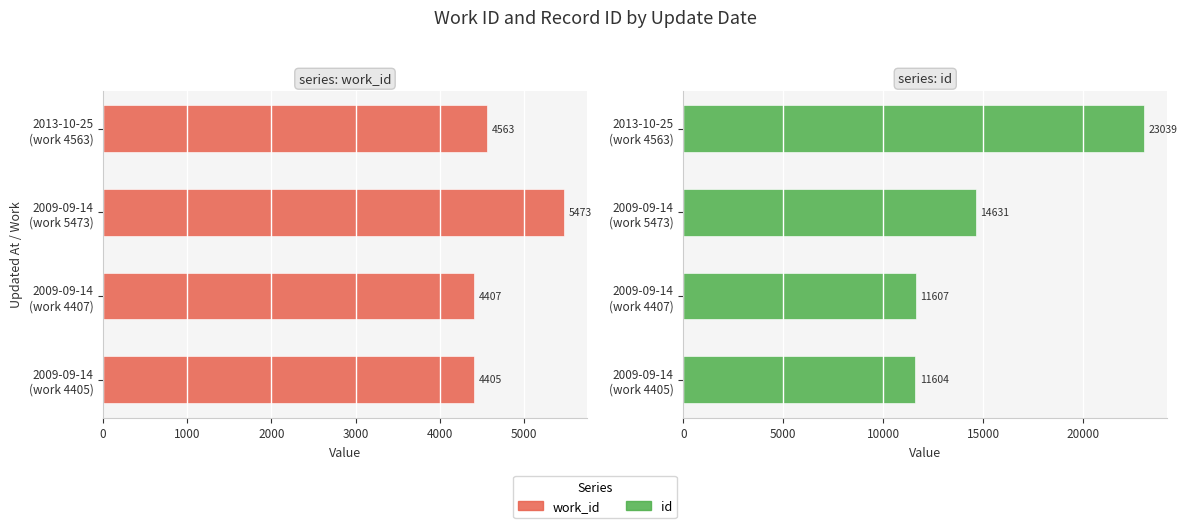

Rank the series by their maximum value, from lowest to highest.

work_id, id